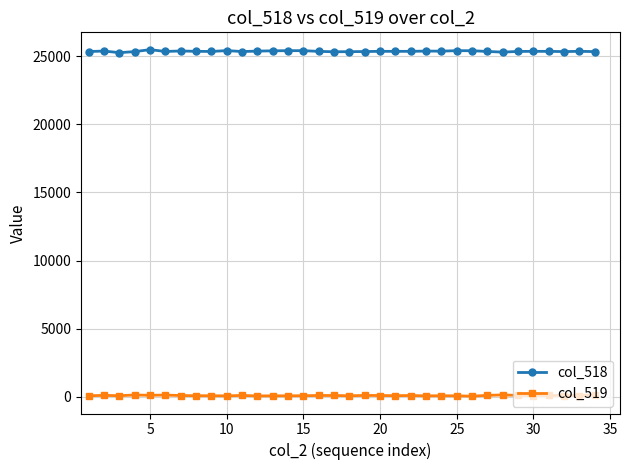

At how many categories does at least one series exceed 12712?

34